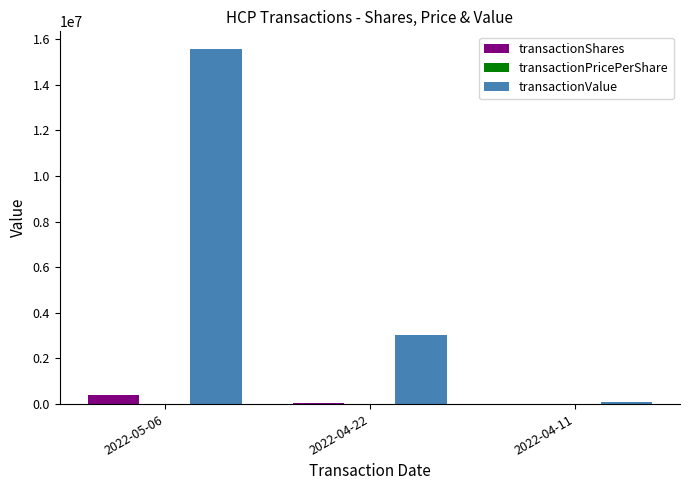

What is the sum of all transactionShares values?

476666.0